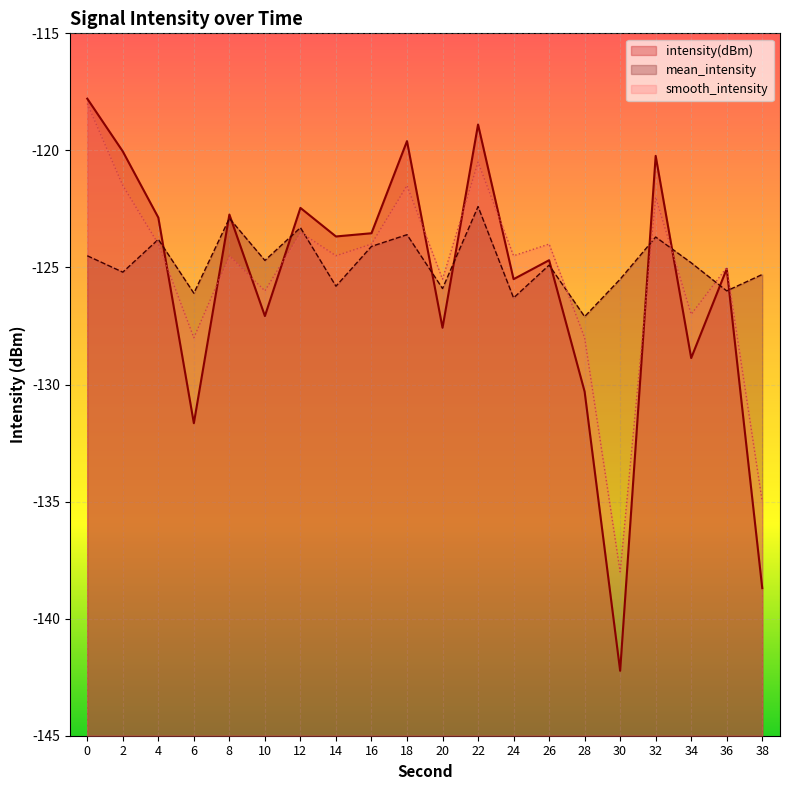

How many data points in intensity(dBm) are above -123?

8